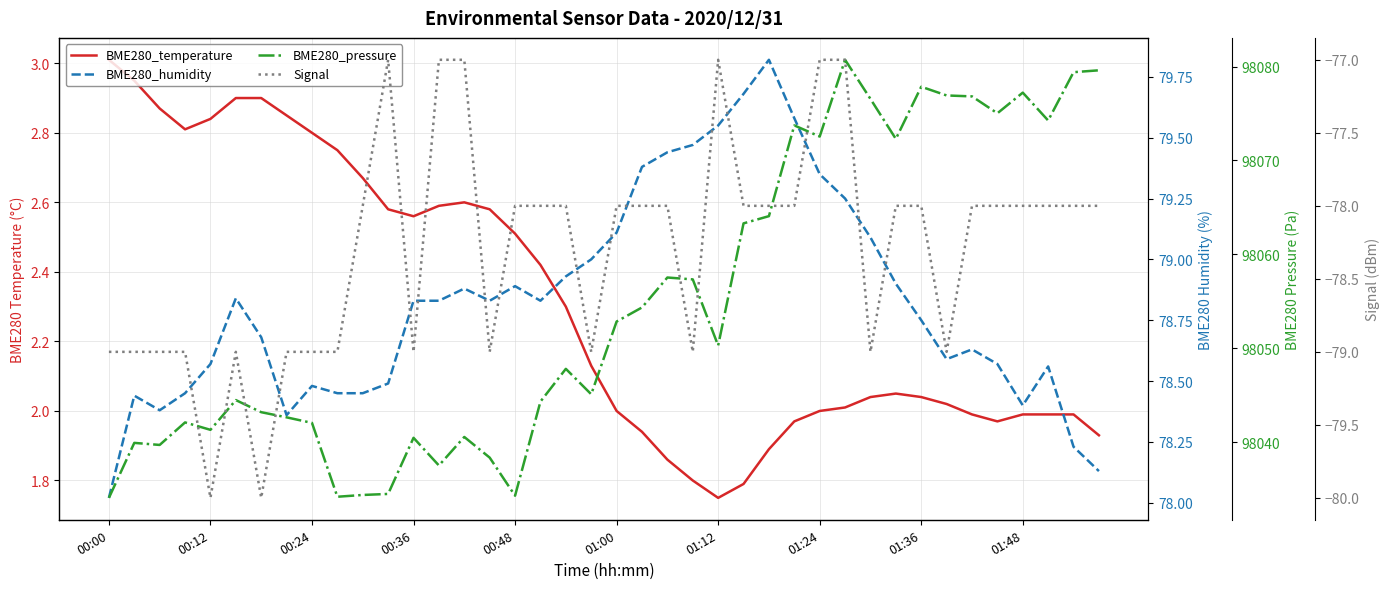

Does the chart display data point markers on the line(s)?

No